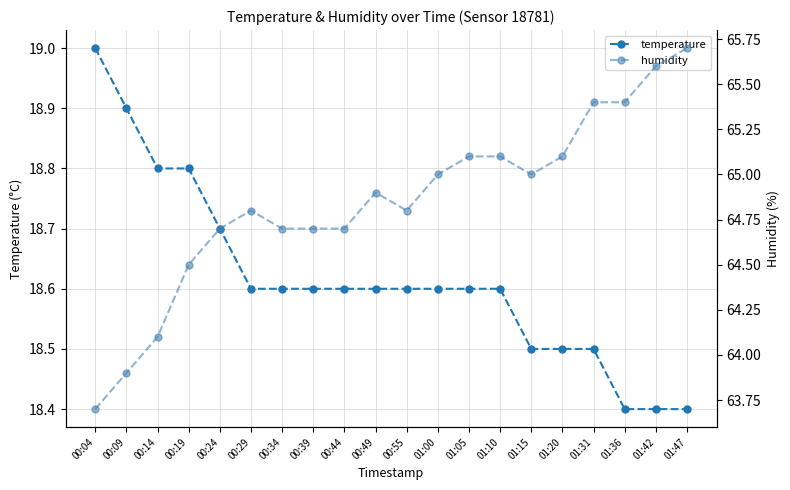

True or false: temperature and humidity intersect in this chart.

False